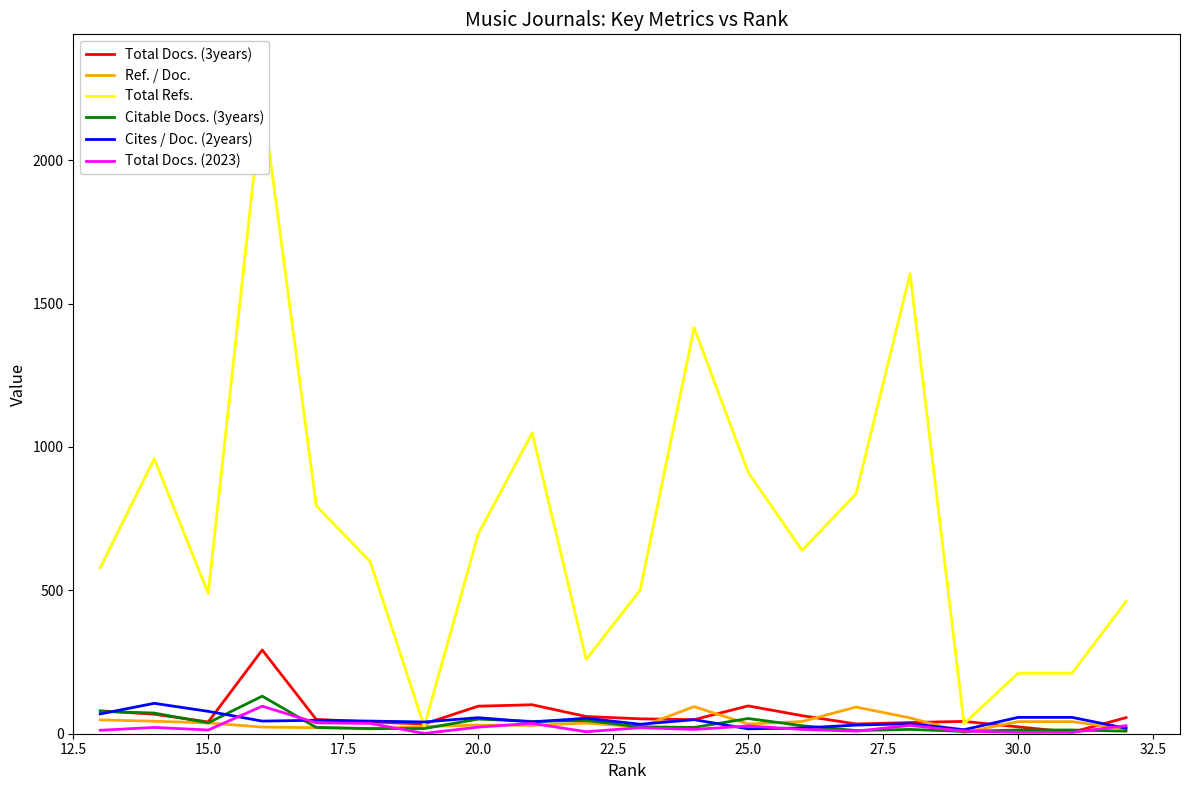

What is the highest value of the Citable Docs. (3years) series?

131.0